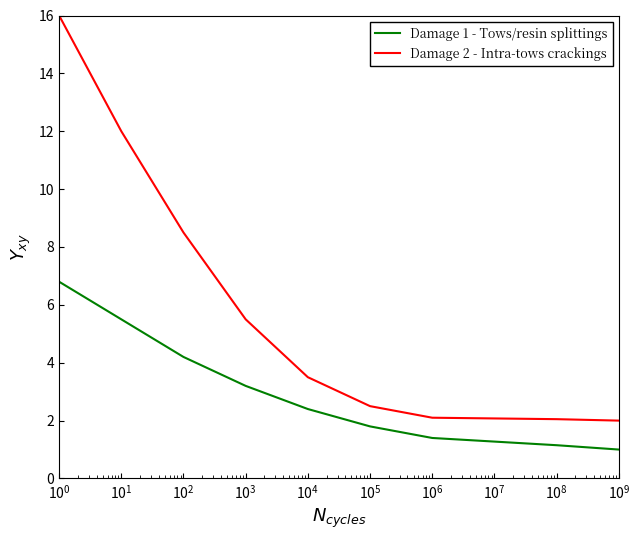

Which series has the widest spread of values?

Damage 2 - Intra-tows crackings